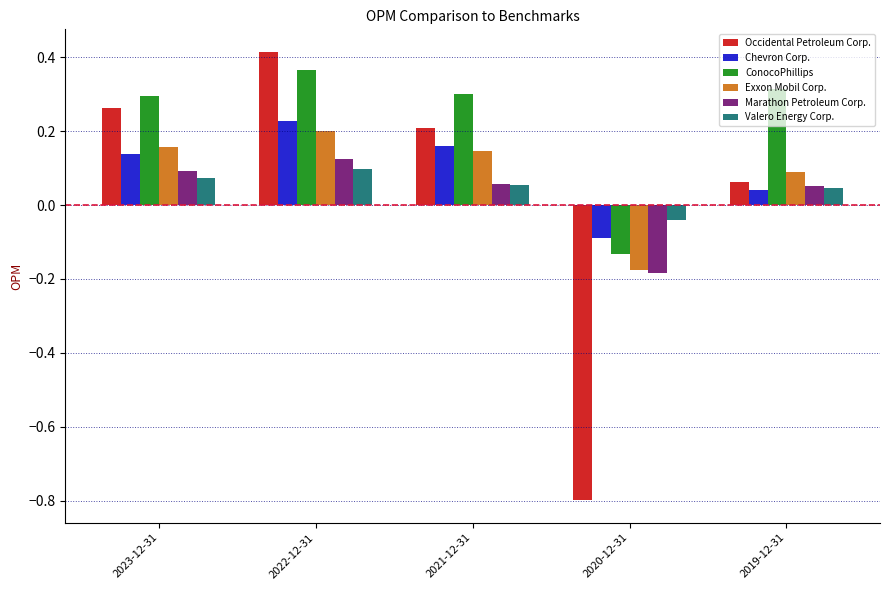

At which label does Valero Energy Corp. first exceed 0?

2023-12-31